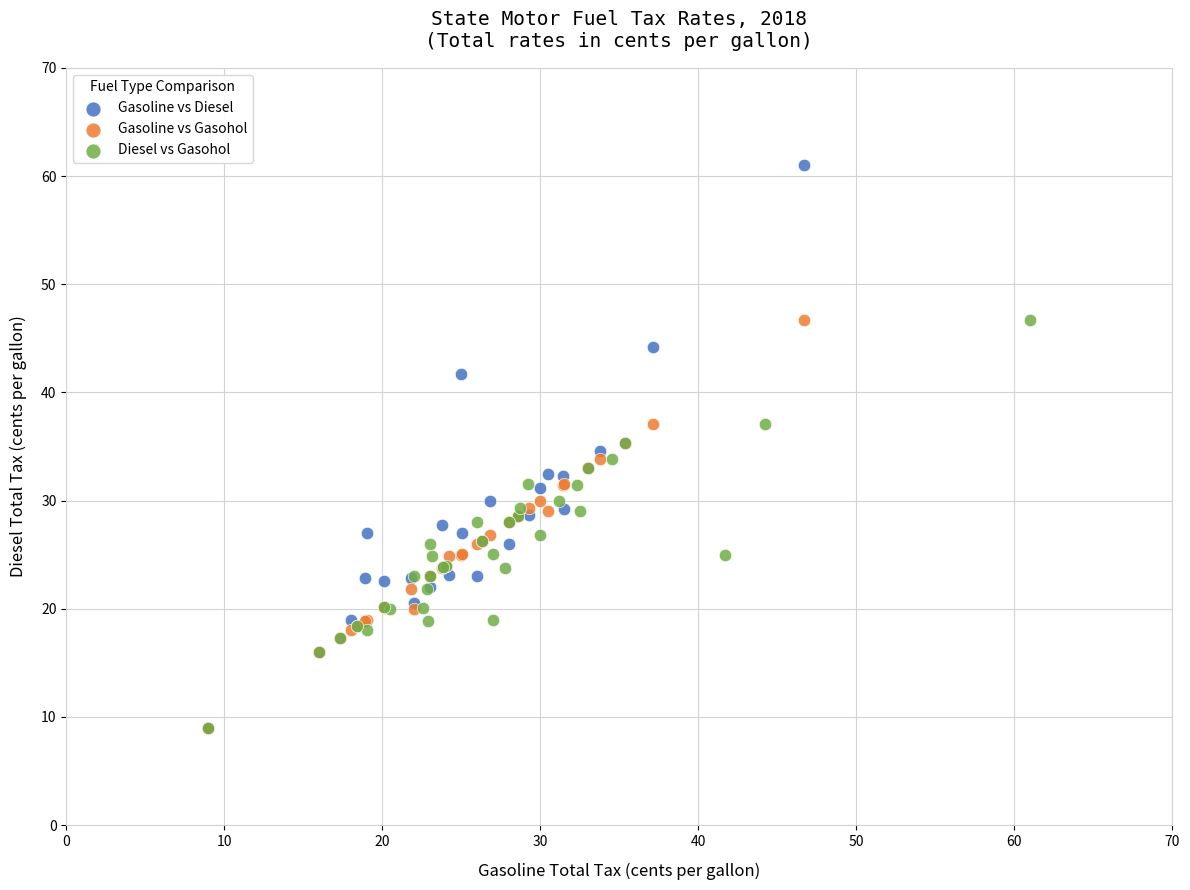

What are all the series names shown in the legend?

Gasoline vs Diesel, Gasoline vs Gasohol, Diesel vs Gasohol